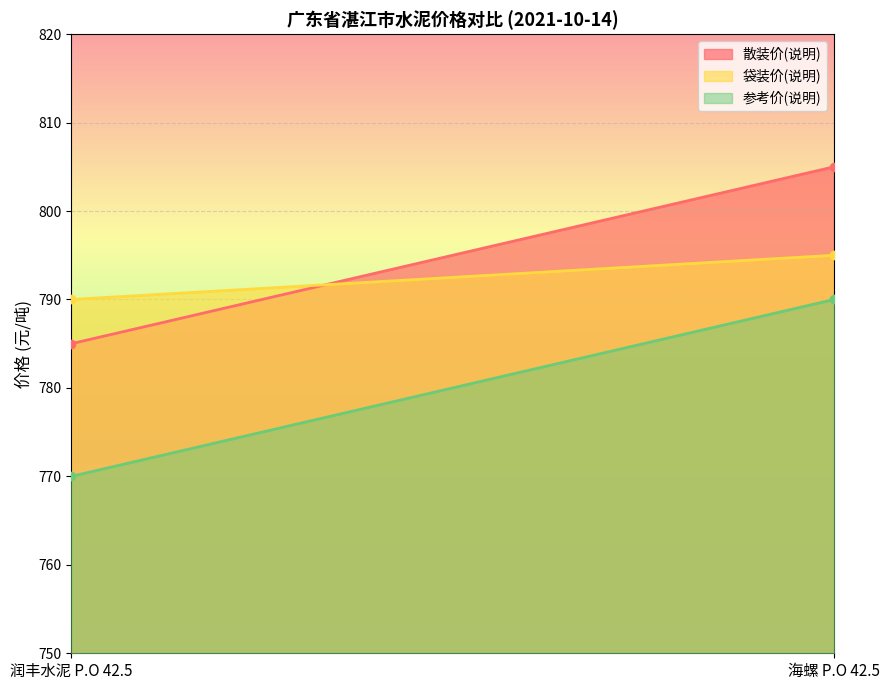

What is the label of the 1st point from the left?

润丰水泥 P.O 42.5